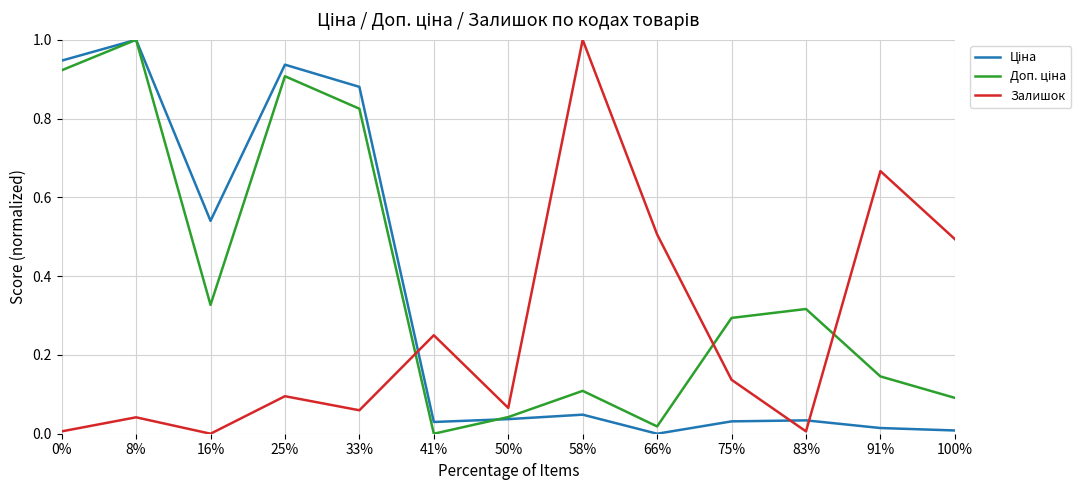

At which label does Залишок reach its peak?

58%